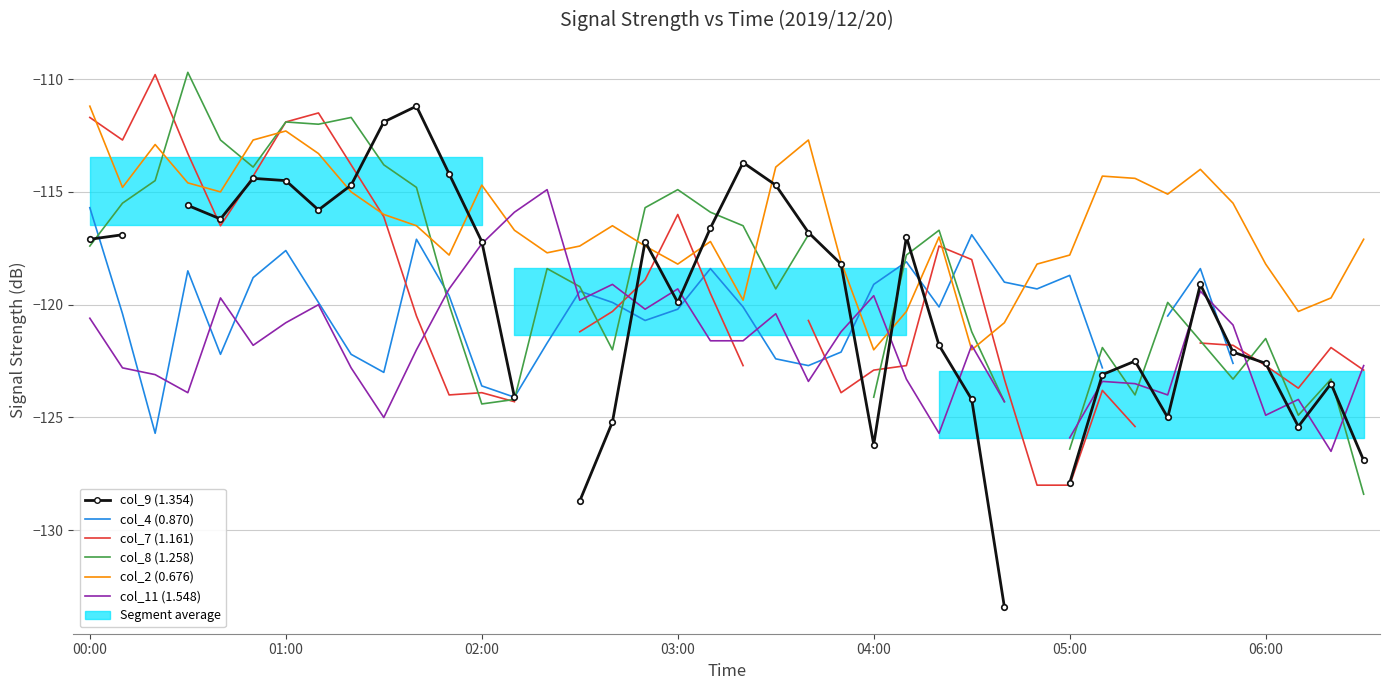

Which has a higher value, 35 or 25?

25